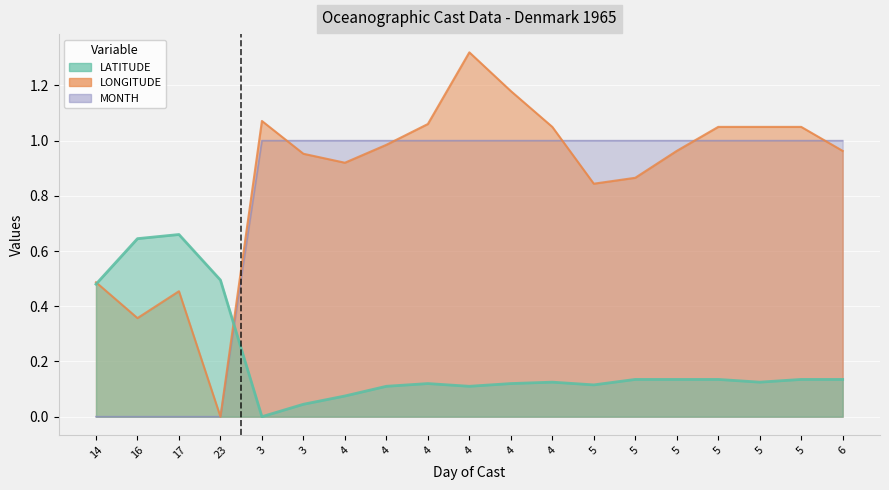

Which series has the largest range (max minus min)?

LONGITUDE